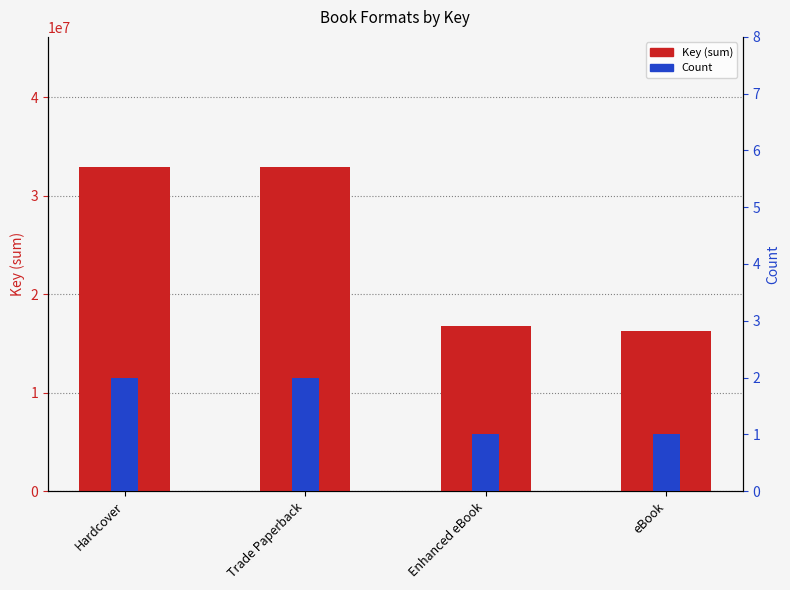

At how many categories does at least one series exceed 15788278?

4